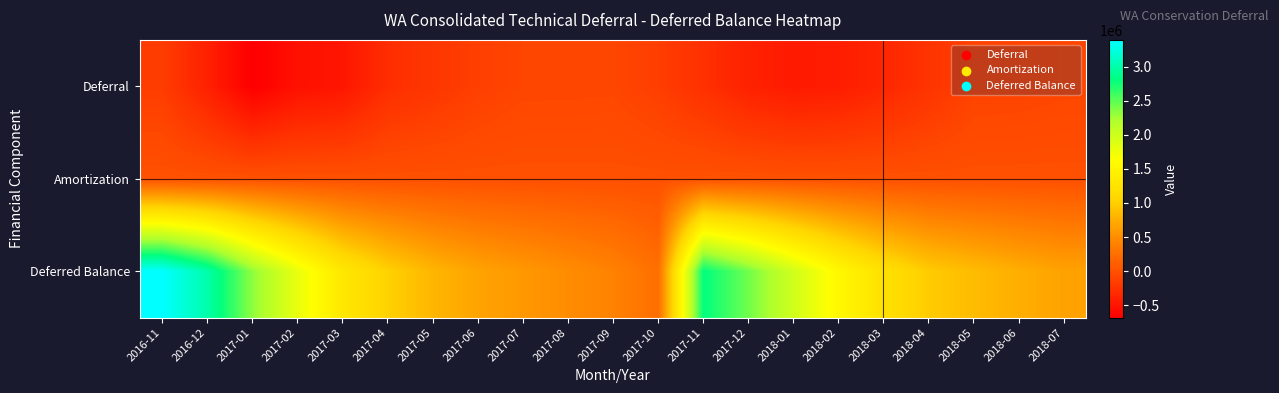

Between 2017-12 and 2017-10, which is larger?

2017-10